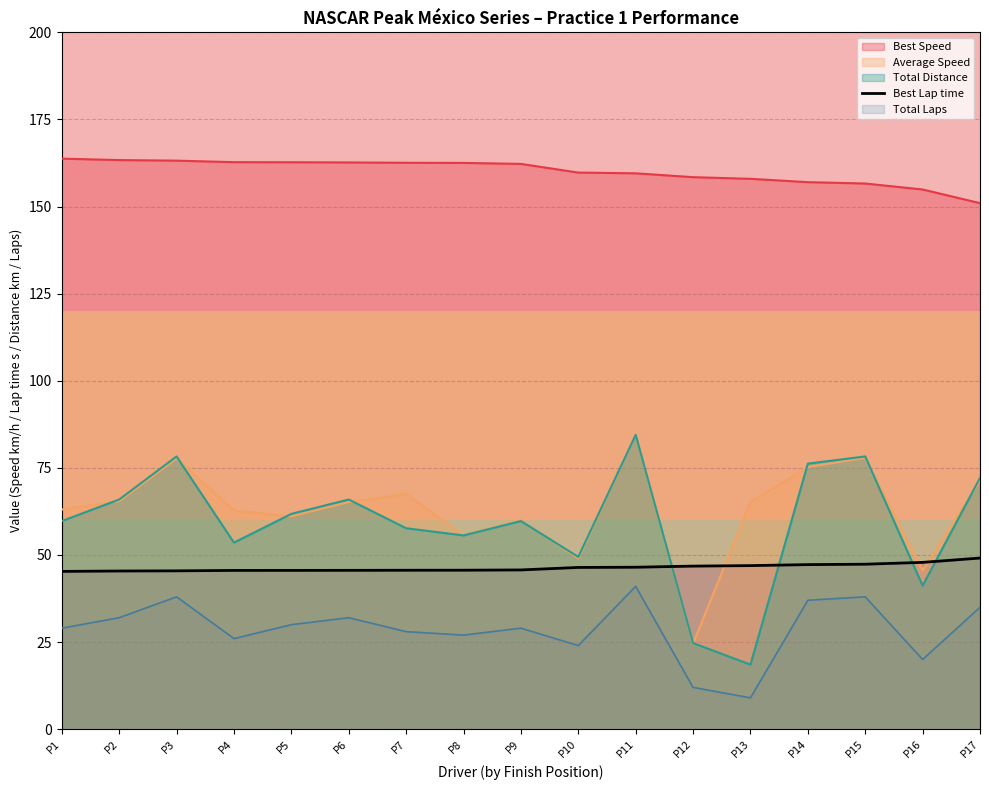

What is the highest value of the Average Speed series?

84.3